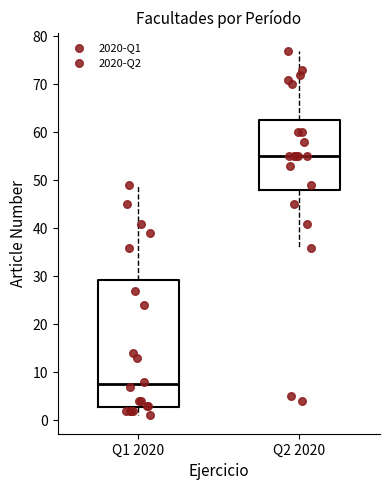

Comparing the boxes themselves (not the whiskers), which one is the tallest?

Q1 2020